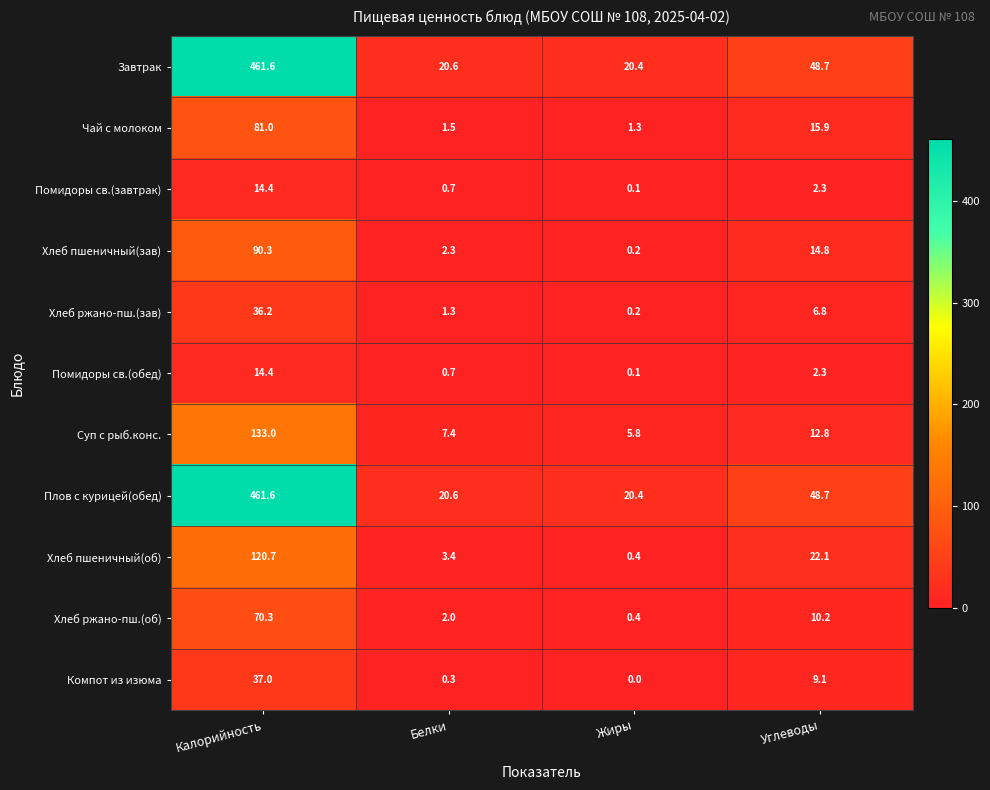

How many distinct data groups are displayed?

11